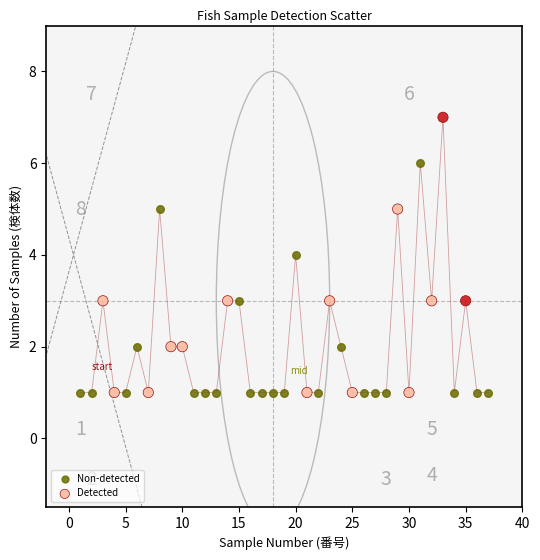

Which series has the largest Y range (max minus min)?

Detected